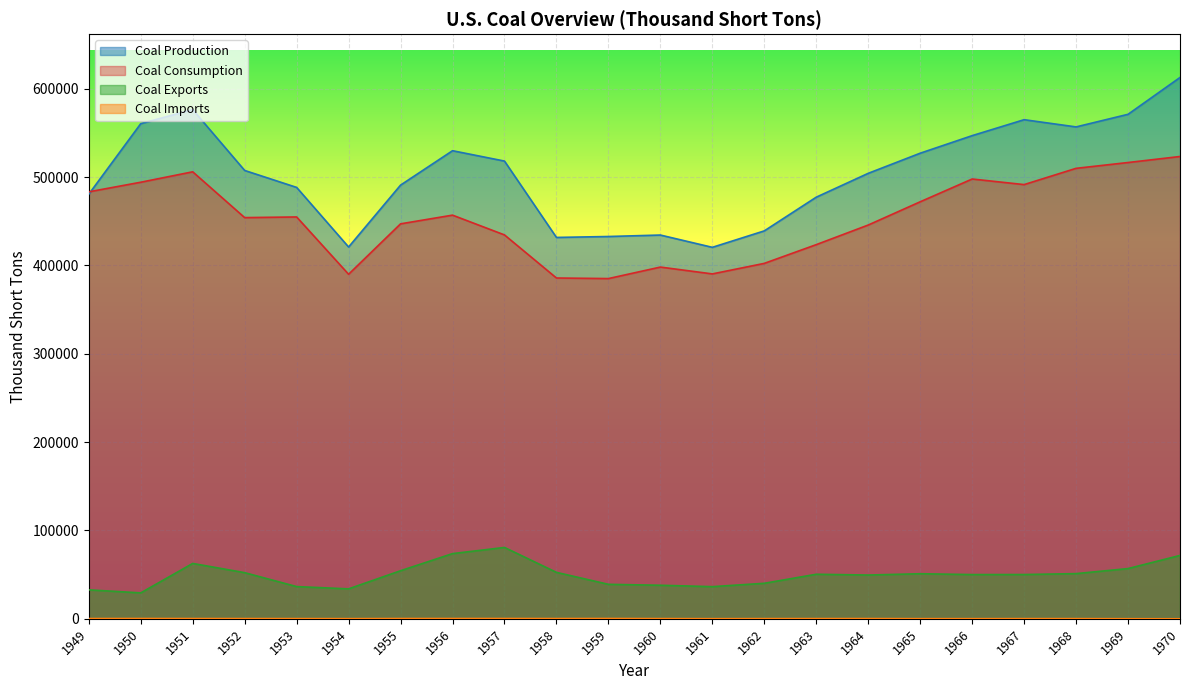

Reading left to right, transcribe all the data shown in this chart.

Coal Production: 480570	560388	576335	507424	488239	420789	490838	529774	518042	431617	432677	434329	420423	439043	477195	504182	526954	546822	564882	556706	570978	612661
Coal Imports: 315	365	319	291	258	205	337	356	368	311	378	262	165	240	272	293	184	178	227	224	109	36
Coal Exports: 32785	29360	62678	52235	36484	33892	54429	73797	80778	52573	39041	37981	36405	40215	50435	49544	51032	50068	50123	51155	56861	71733
Coal Consumption: 483237	494102	505904	454057	454798	389944	447012	456858	434476	385713	385062	398081	390352	402260	423480	445670	471965	497749	491431	509827	516414	523231